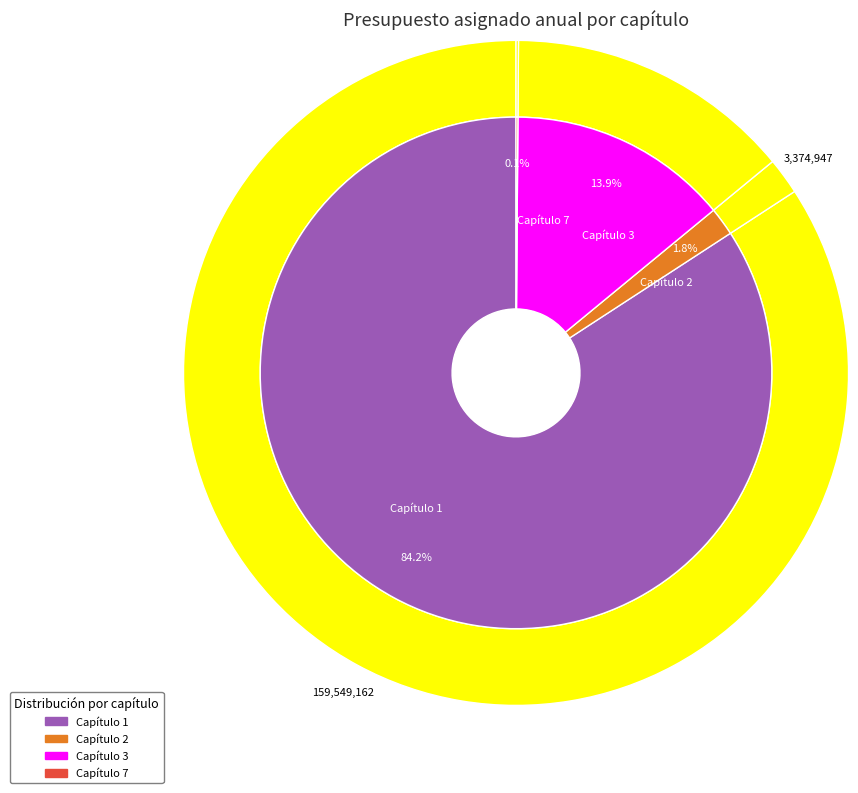

Is it true that Capítulo 4 is 0% of the pie?

True